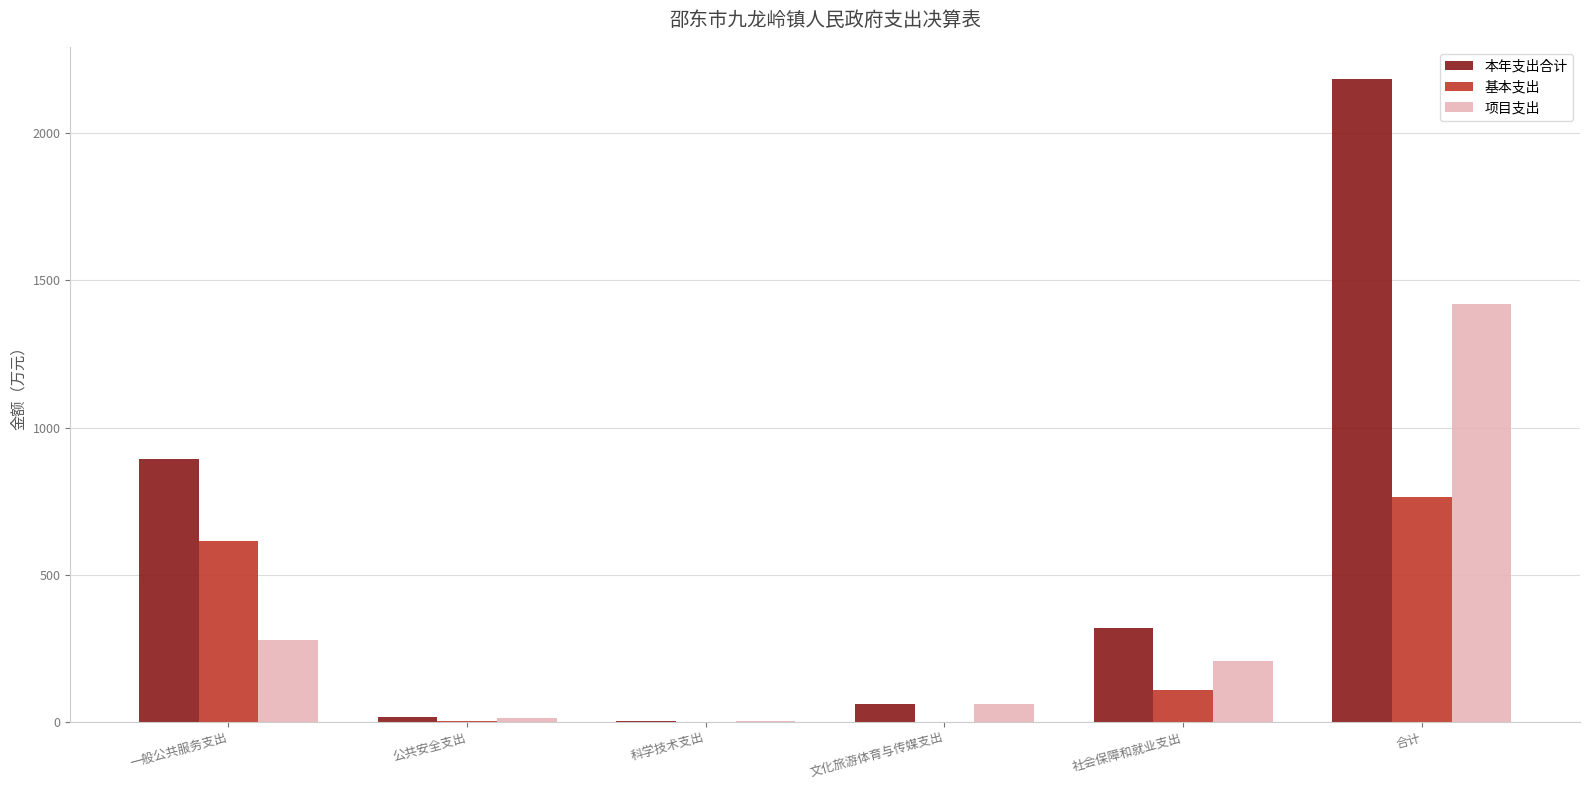

What is the sum of the 本年支出合计 values at 一般公共服务支出 and 社会保障和就业支出?

1213.4